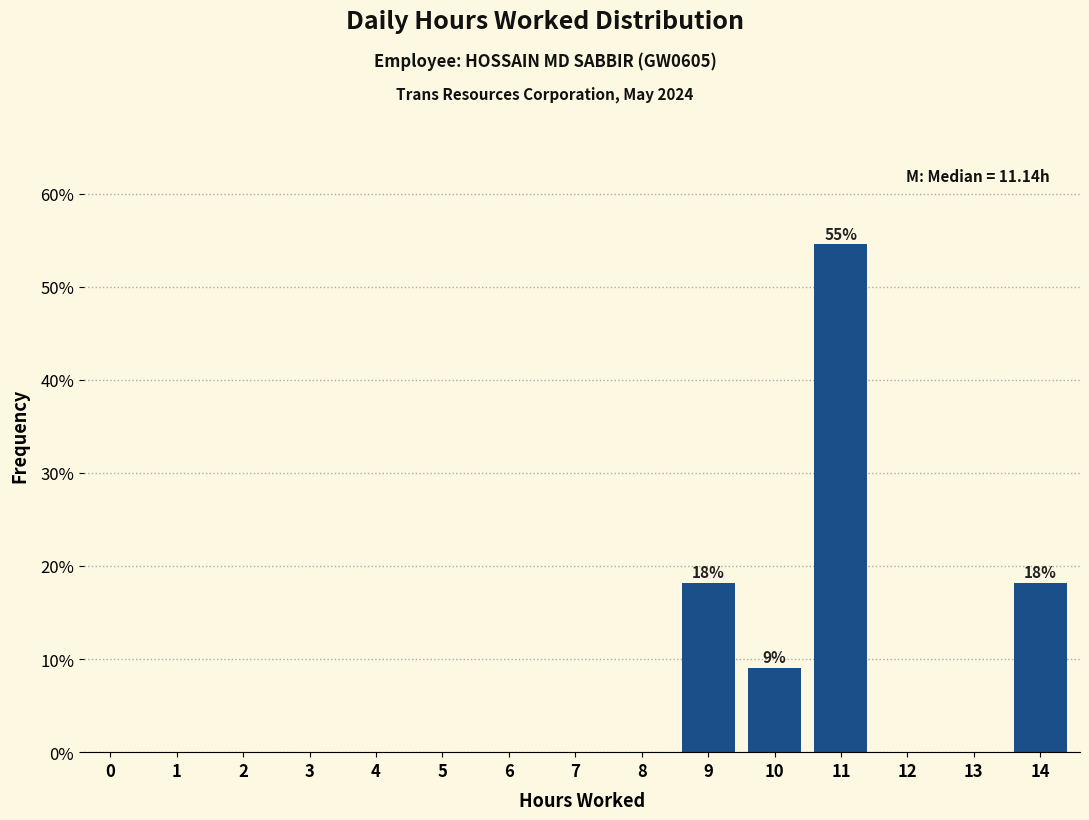

Reading left to right, what are all the values shown in this chart?

0=0.0	1=0.0	2=0.0	3=0.0	4=0.0	5=0.0	6=0.0	7=0.0	8=0.0	9=18.2	10=9.1	11=54.5	12=0.0	13=0.0	14=18.2